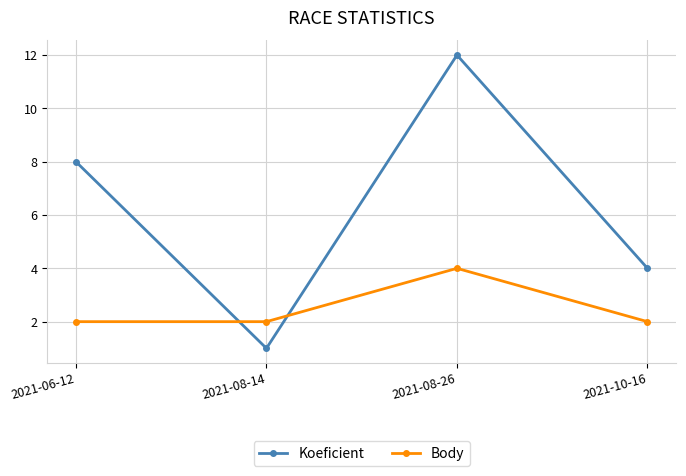

What is the difference between the highest and lowest values at 2021-06-12?

6